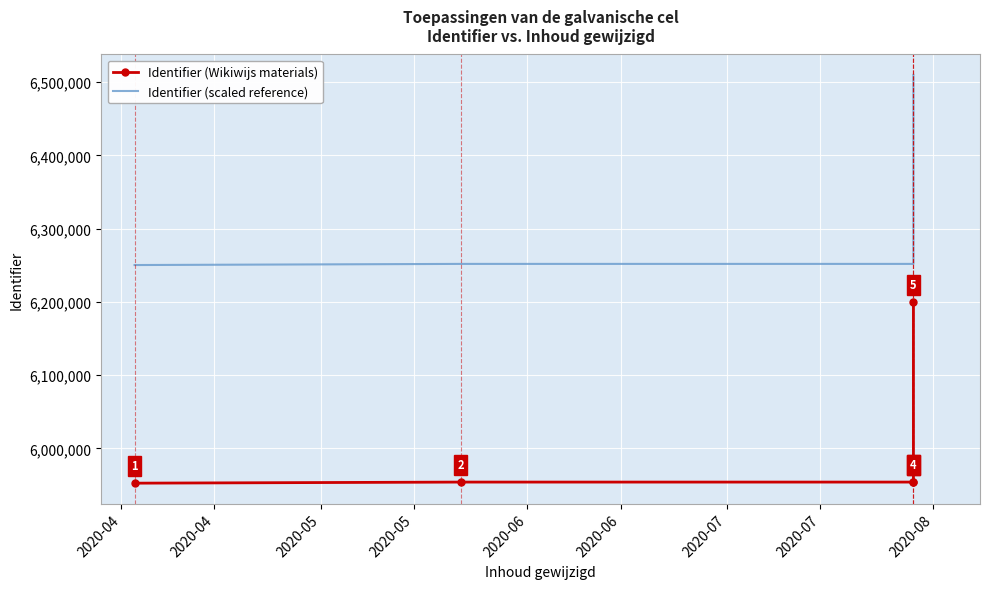

Is the value of Identifier (Wikiwijs materials) at 2020-04 greater than the value of Identifier (scaled reference) at 2020-04?

No